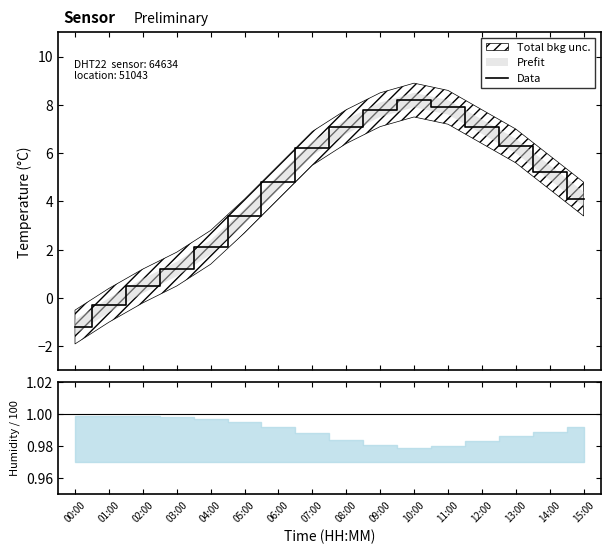

Is it true that the value at 03:00 is 1.2?

True